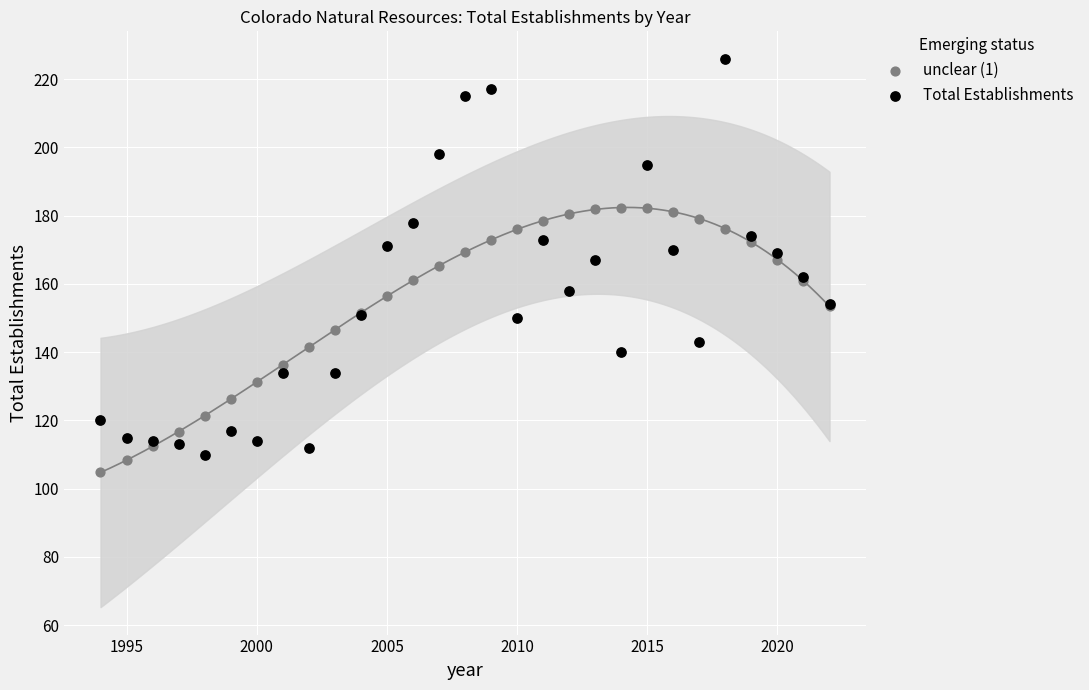

Which series has the widest spread of Y values?

Total Establishments